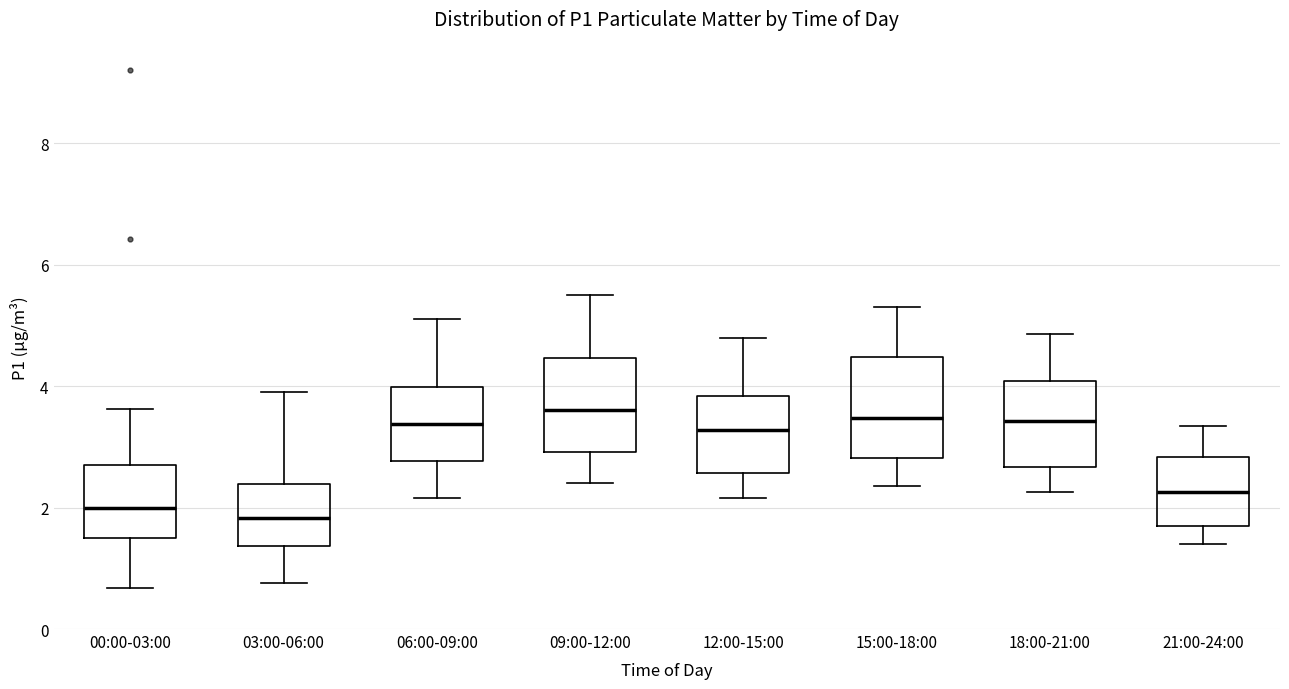

Where is the upper edge of the box for 15:00-18:00 on the y-axis? The values are not printed on the chart, so give them approximately, as read against the axis.

4.4